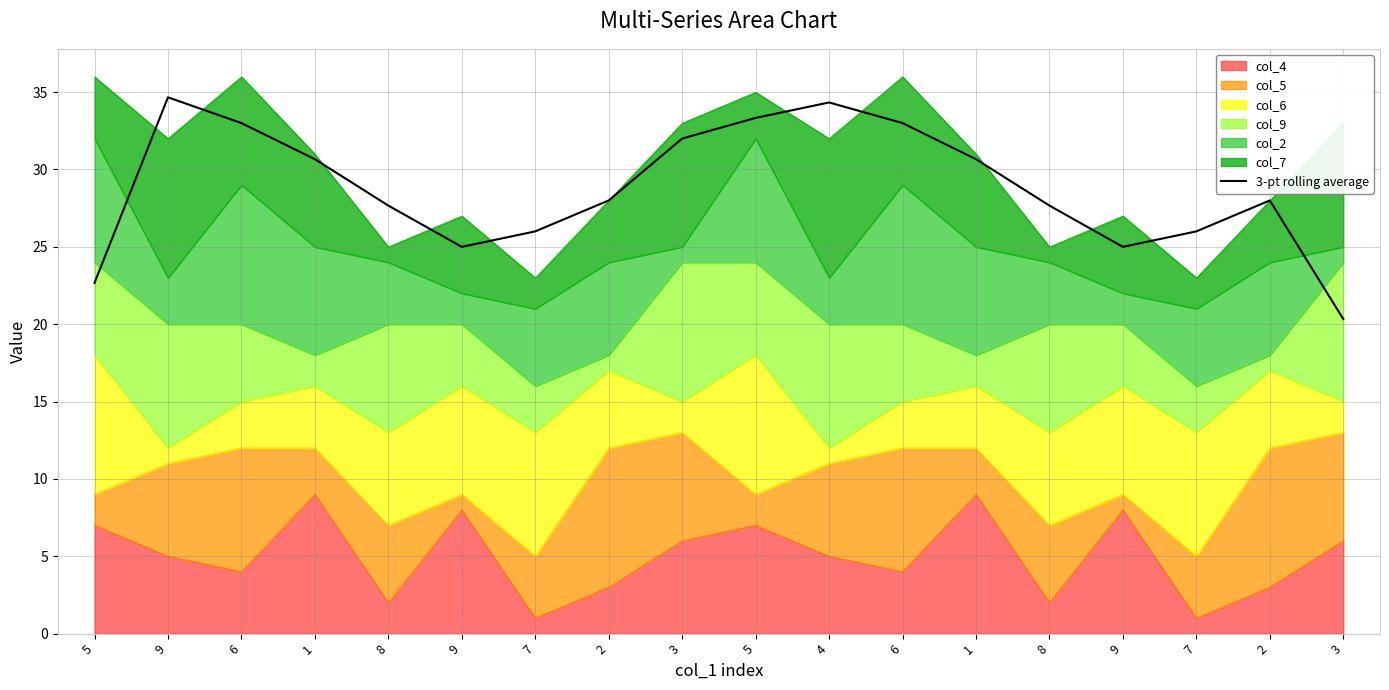

What is the label of the 9th point from the right?

5